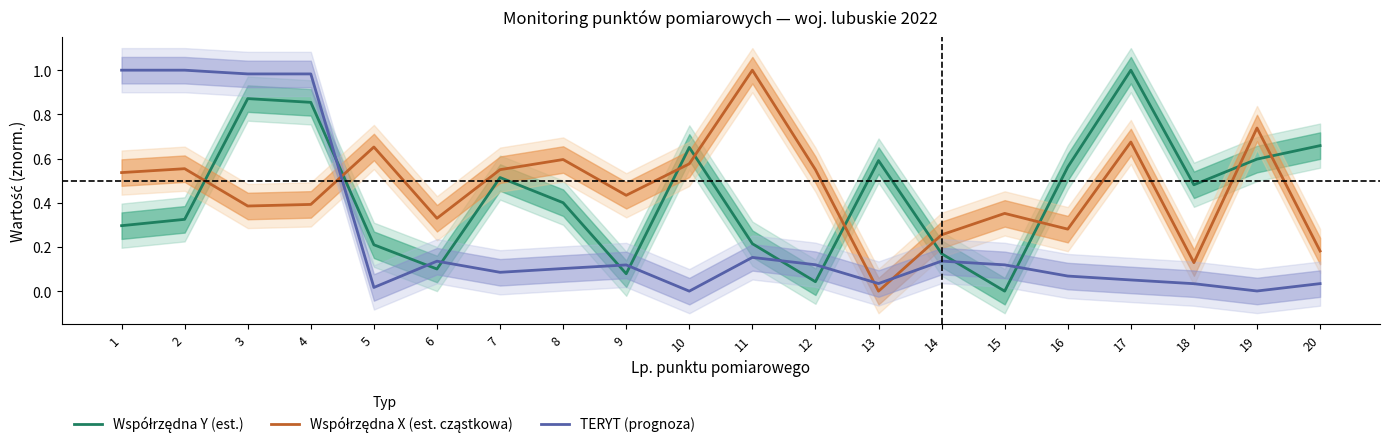

The TERYT (prognoza) series shows 0.0 at 10. True or false?

True